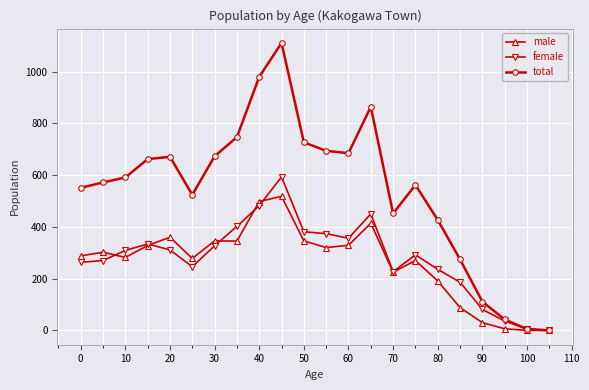

How many lines are shown in the chart?

3